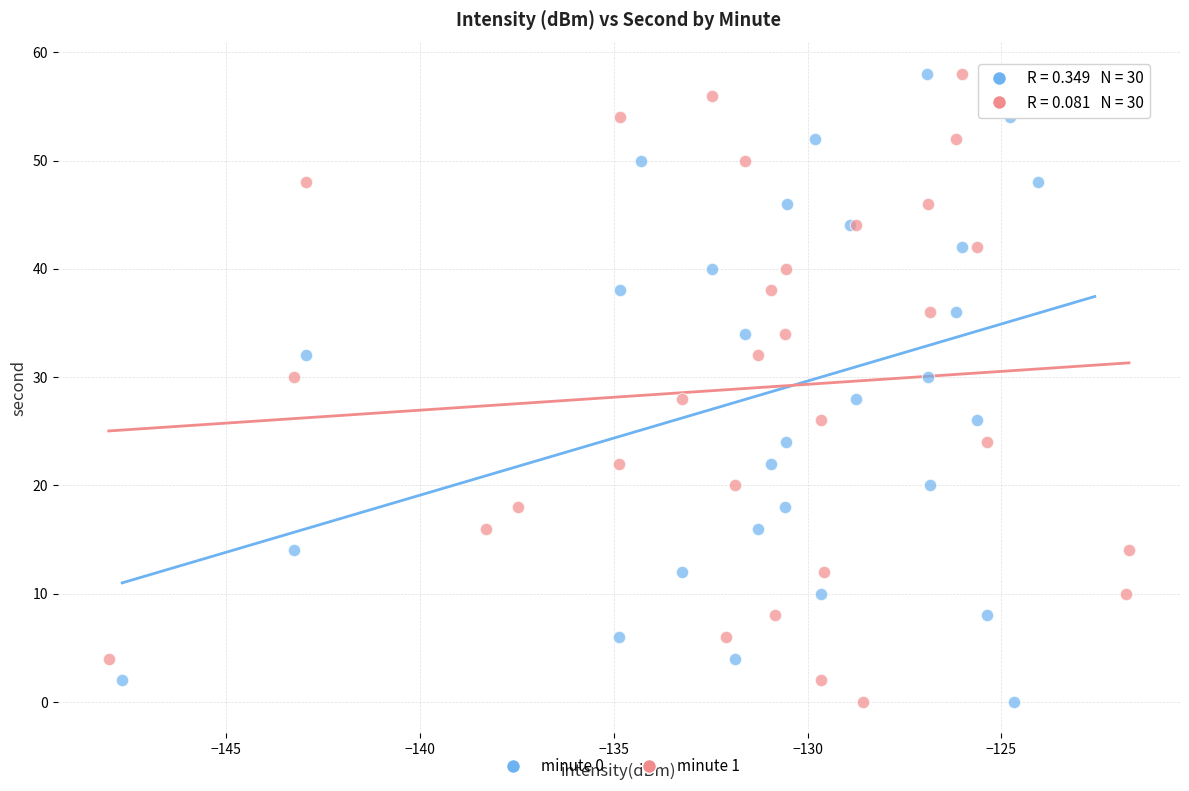

What are all the series names shown in the legend?

minute 0, minute 1